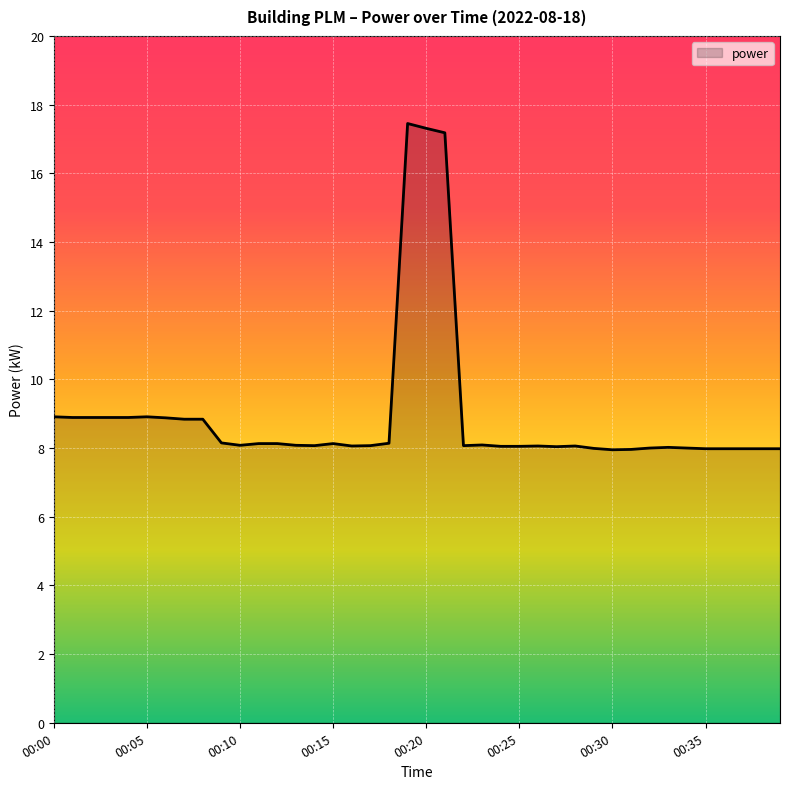

True or false: there are more than 1 points higher than both neighbors.

True